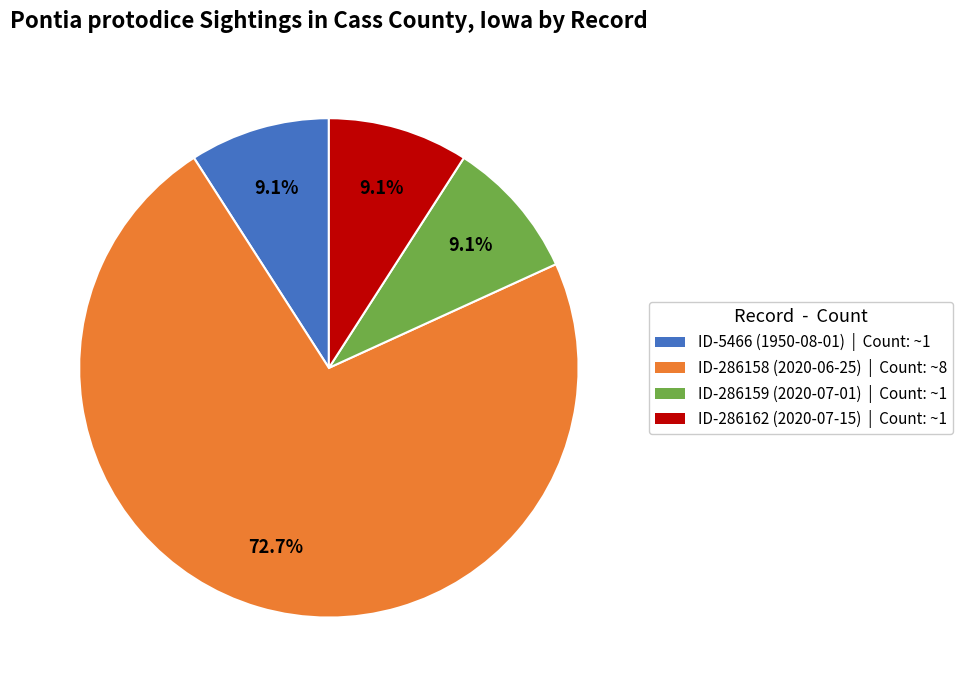

Which has a higher value, ID-286158 (2020-06-25) or ID-286162 (2020-07-15)?

ID-286158 (2020-06-25)